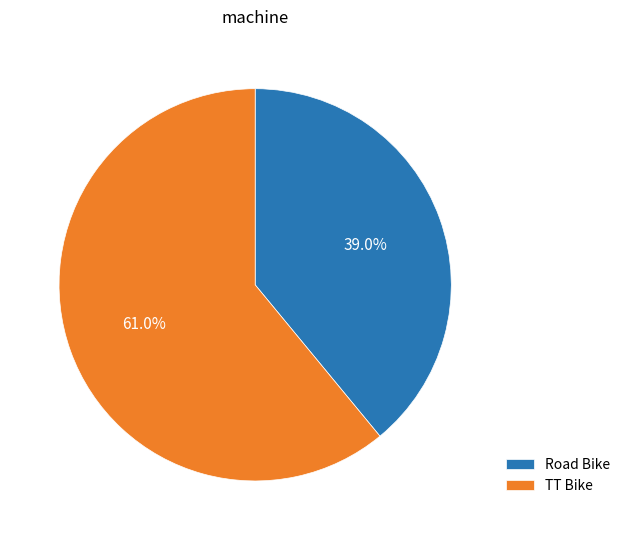

To the nearest percent, what is the difference between the TT Bike and Road Bike slice percentages?

22%